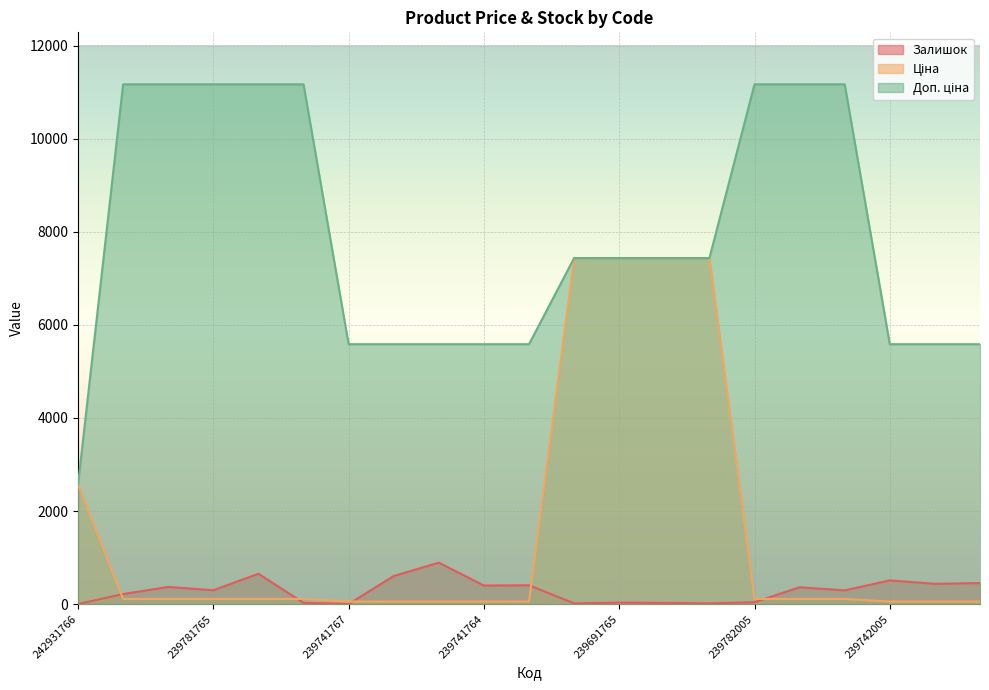

True or false: Залишок and Доп. ціна intersect in this chart.

False